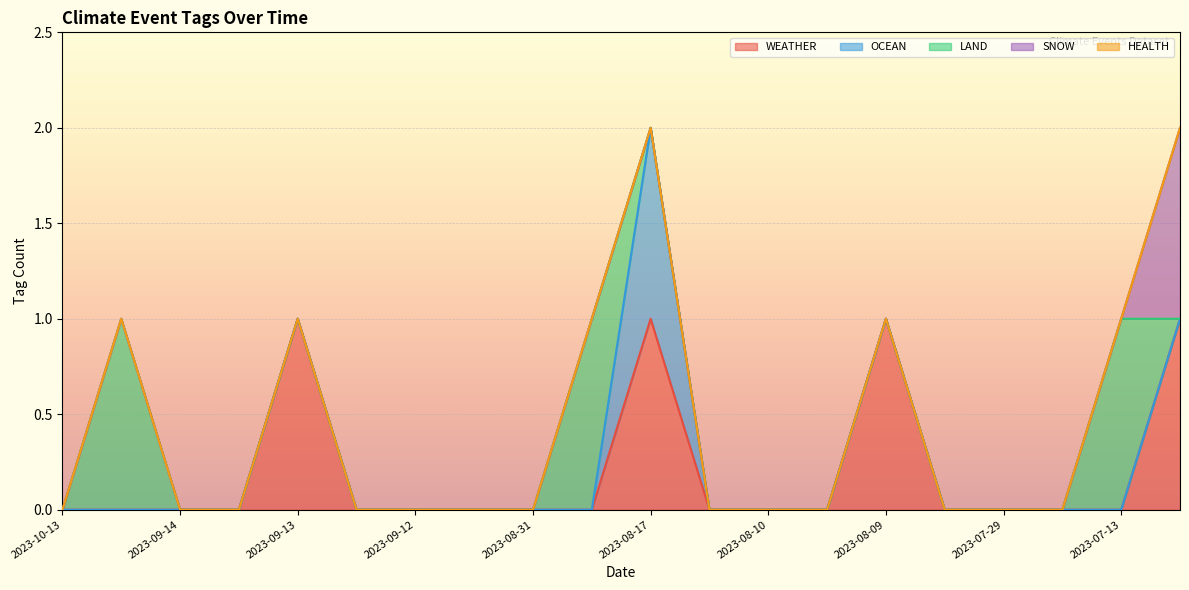

What are all the series names shown in the legend?

WEATHER, OCEAN, LAND, SNOW, HEALTH